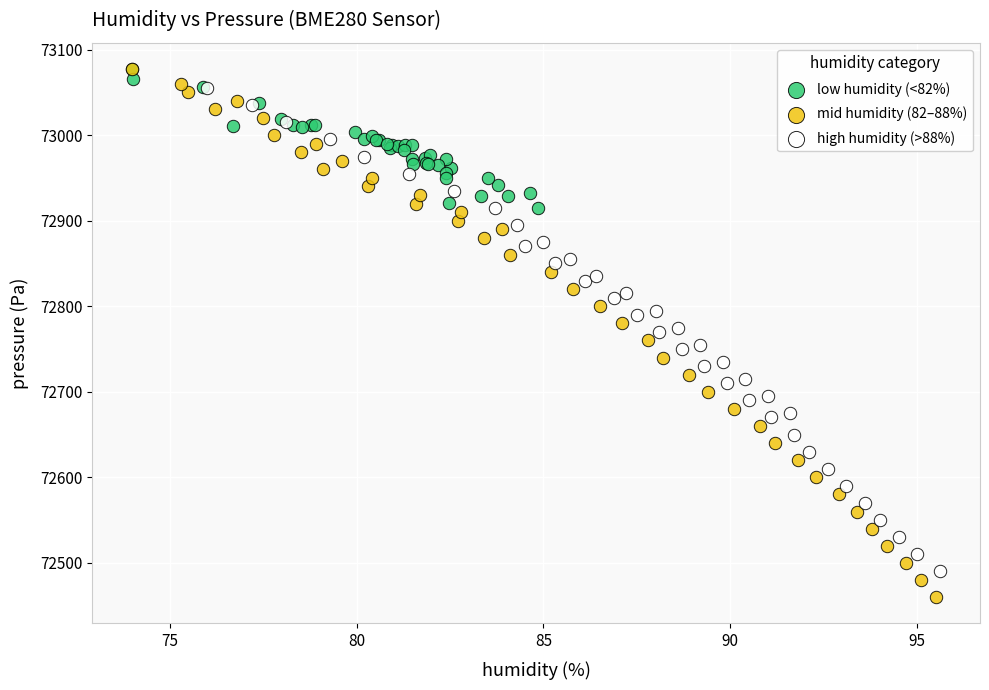

Which series has the widest spread of Y values?

mid humidity (82–88%)